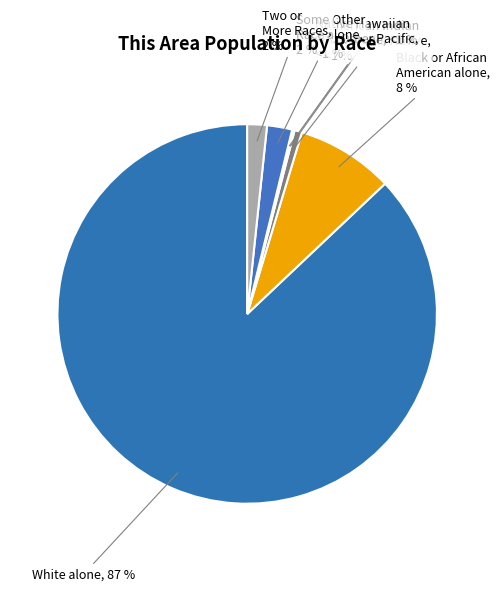

Which category has the smallest portion of the pie?

Native Hawaiian and Other Pacific Islander